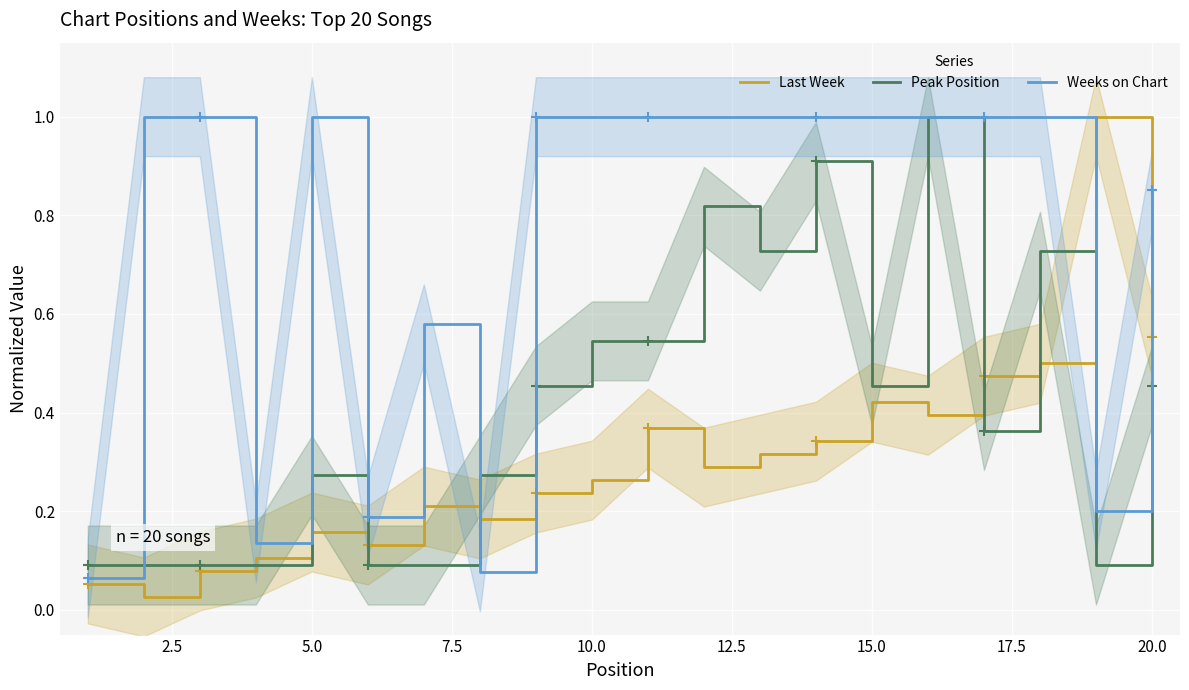

Reading right to left, list all the values displayed in this chart.

Last Week: 0.6	1.0	0.5	0.5	0.4	0.4	0.3	0.3	0.3	0.4	0.3	0.2	0.2	0.2	0.1	0.2	0.1	0.1	0.0	0.1
Peak Position: 0.5	0.1	0.7	0.4	1.0	0.5	0.9	0.7	0.8	0.5	0.5	0.5	0.3	0.1	0.1	0.3	0.1	0.1	0.1	0.1
Weeks on Chart: 0.9	0.2	1.0	1.0	1.0	1.0	1.0	1.0	1.0	1.0	1.0	1.0	0.1	0.6	0.2	1.0	0.1	1.0	1.0	0.1